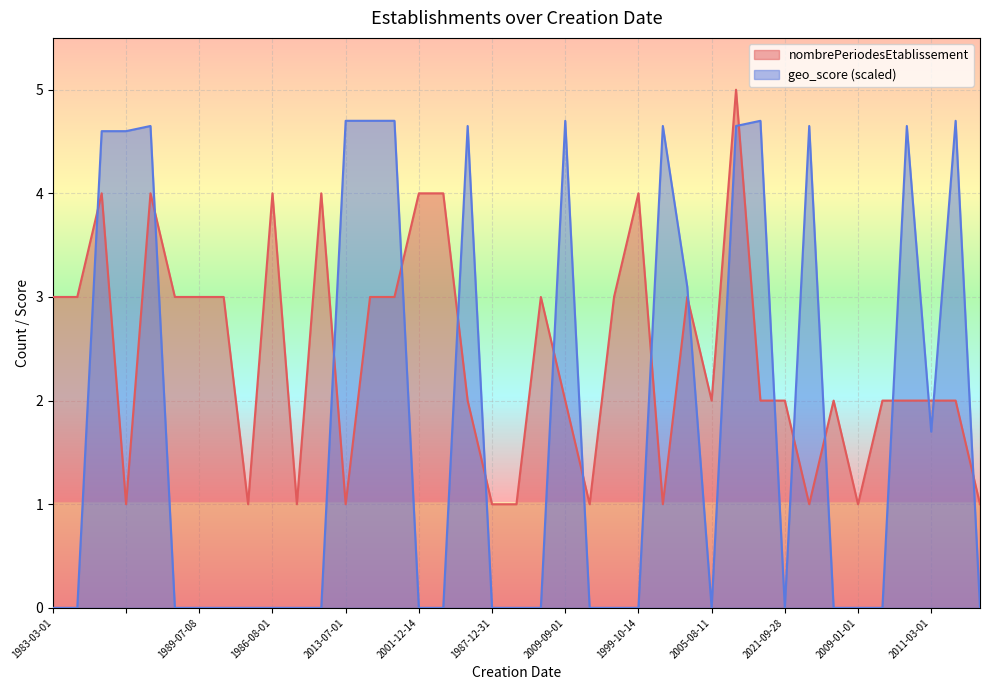

Rank the series by their average value, from lowest to highest.

geo_score (scaled), nombrePeriodesEtablissement